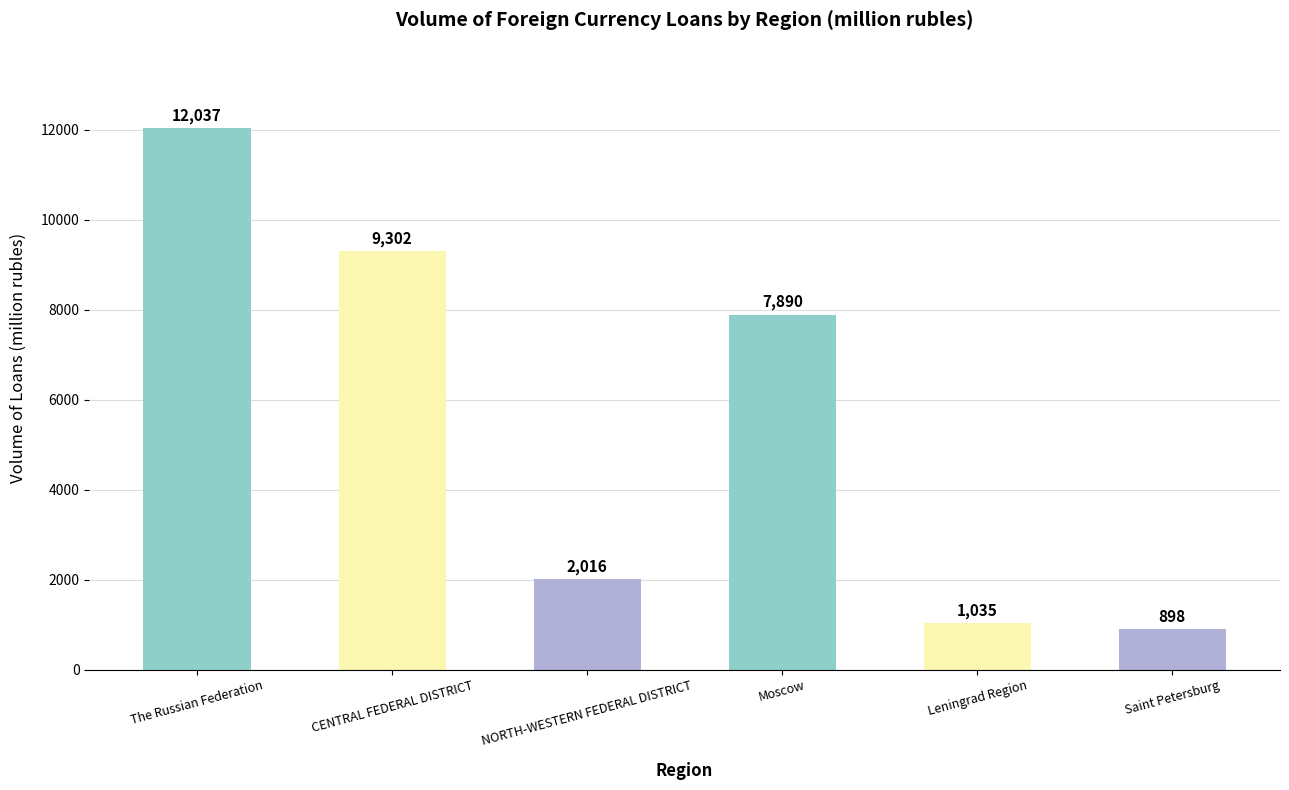

How many data points are less than 7890?

3